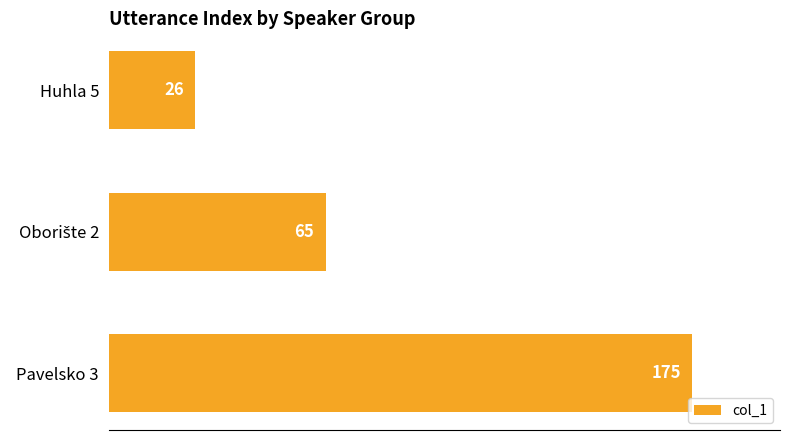

Count the values in the range 26 to 175.

3